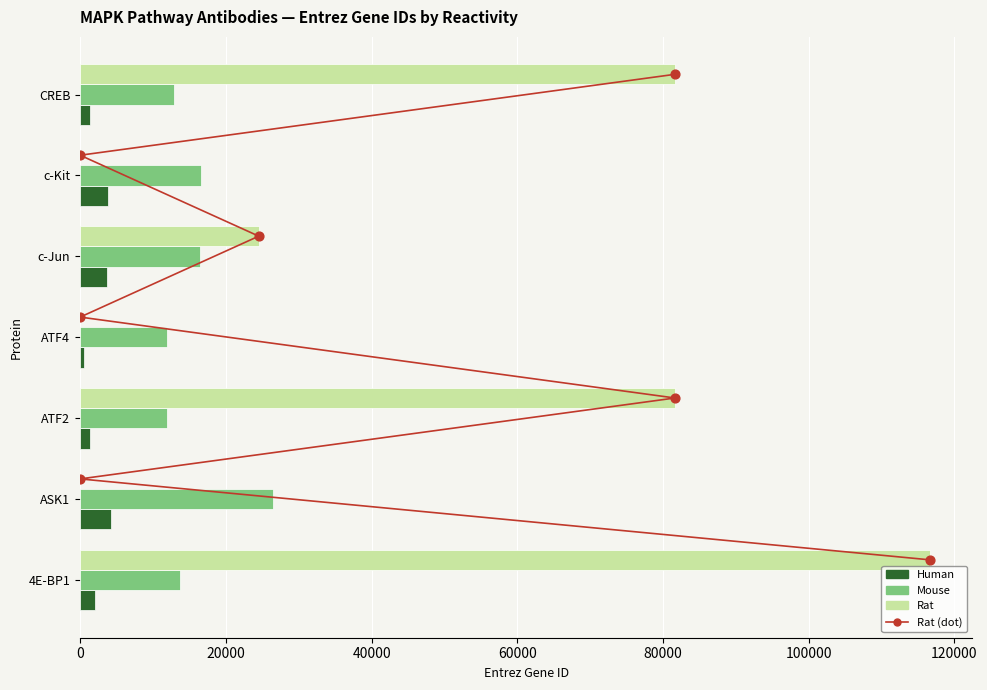

Which series has the largest Y range (max minus min)?

Rat